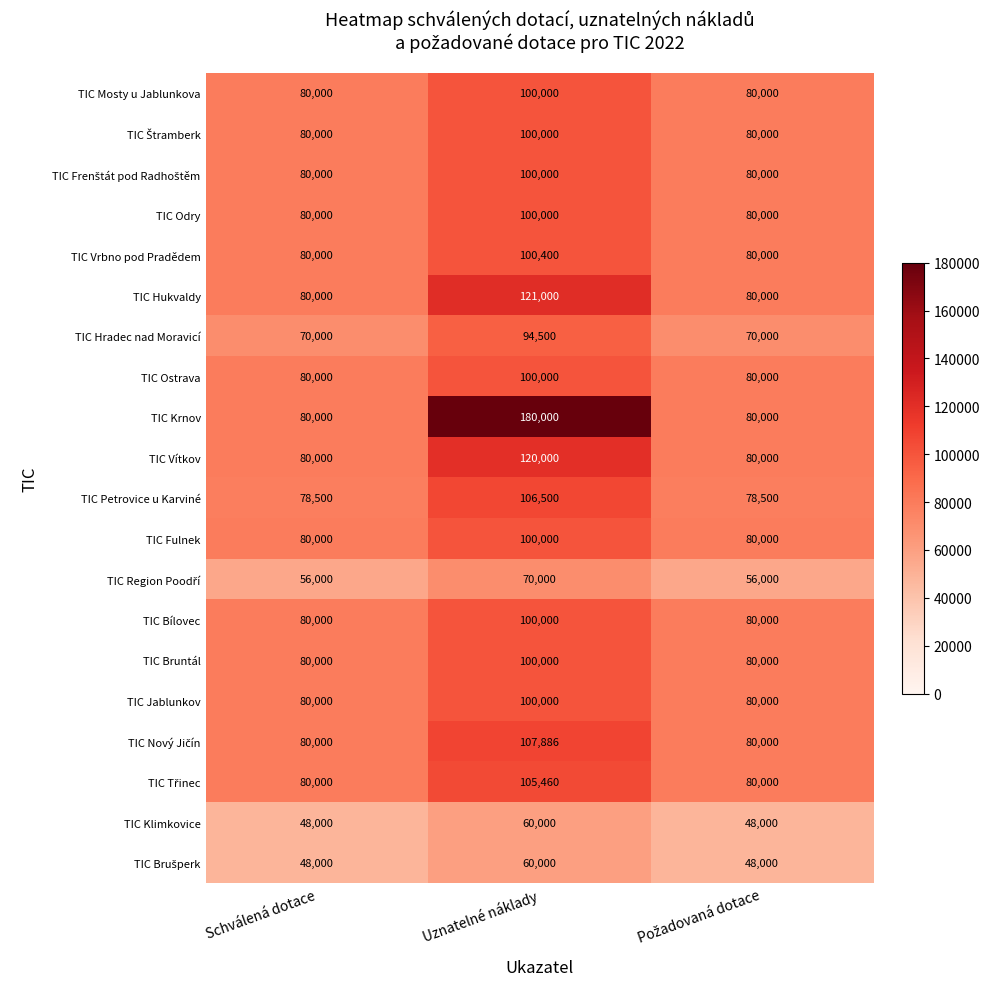

Between Schválená dotace and Uznatelné náklady, which series saw the biggest shift?

TIC Krnov